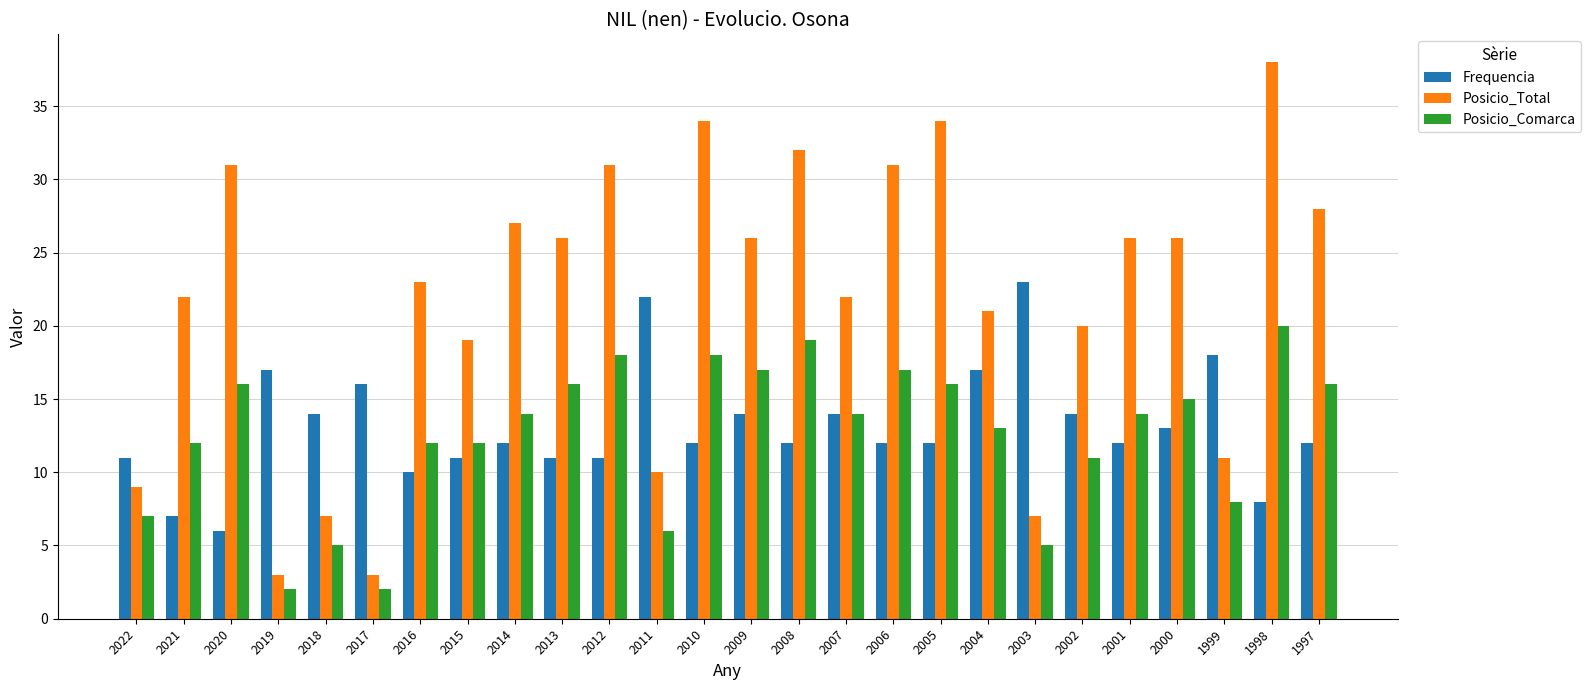

Reading left to right, what are all the values shown in this chart?

Frequencia: 11	7	6	17	14	16	10	11	12	11	11	22	12	14	12	14	12	12	17	23	14	12	13	18	8	12
Posicio_Total: 9	22	31	3	7	3	23	19	27	26	31	10	34	26	32	22	31	34	21	7	20	26	26	11	38	28
Posicio_Comarca: 7	12	16	2	5	2	12	12	14	16	18	6	18	17	19	14	17	16	13	5	11	14	15	8	20	16